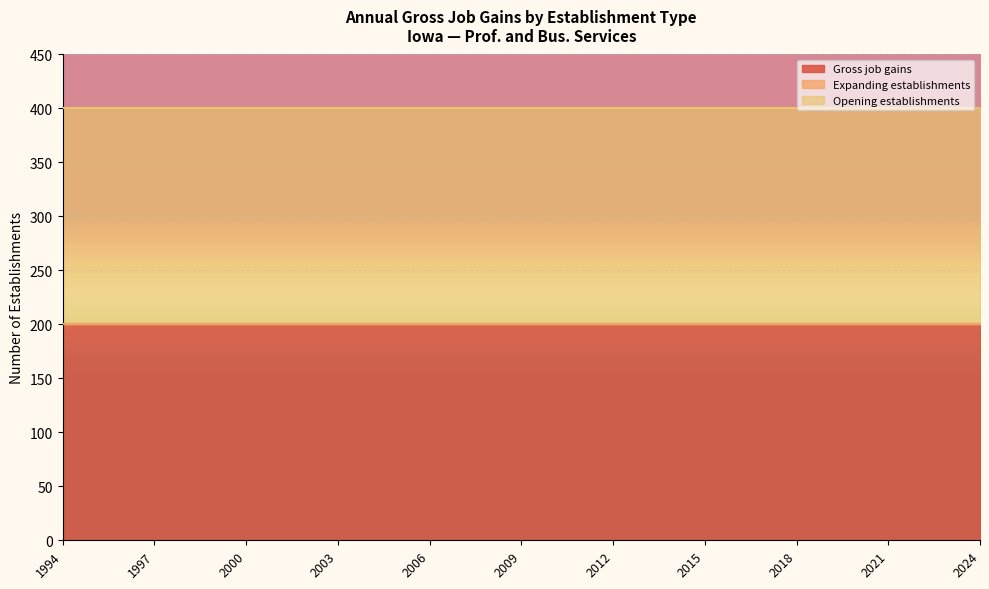

True or false: Expanding establishments and Gross job gains cross at least once.

False